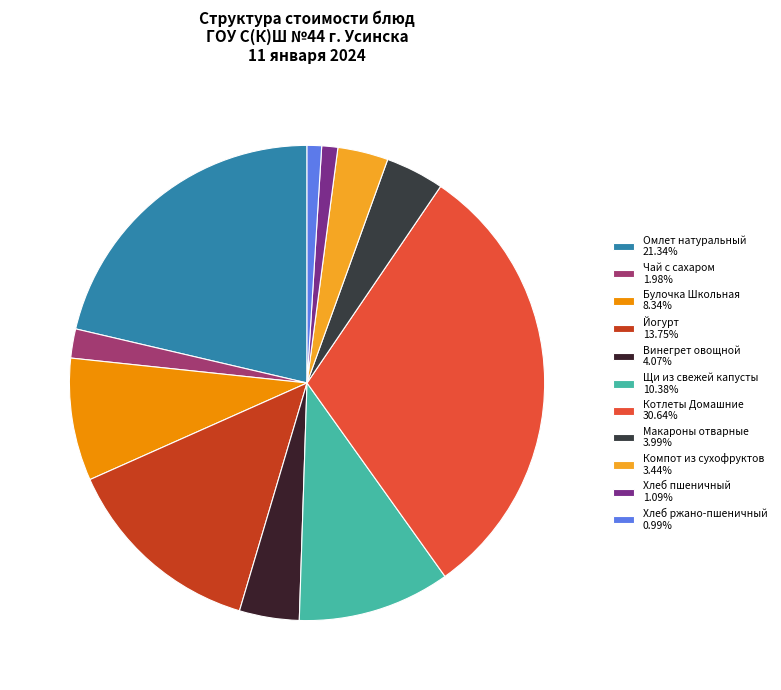

Rank the categories by value from lowest to highest.

Хлеб ржано-пшеничный, Хлеб пшеничный, Чай с сахаром, Компот из сухофруктов, Макароны отварные, Винегрет овощной, Булочка Школьная, Щи из свежей капусты, Йогурт, Омлет натуральный, Котлеты Домашние